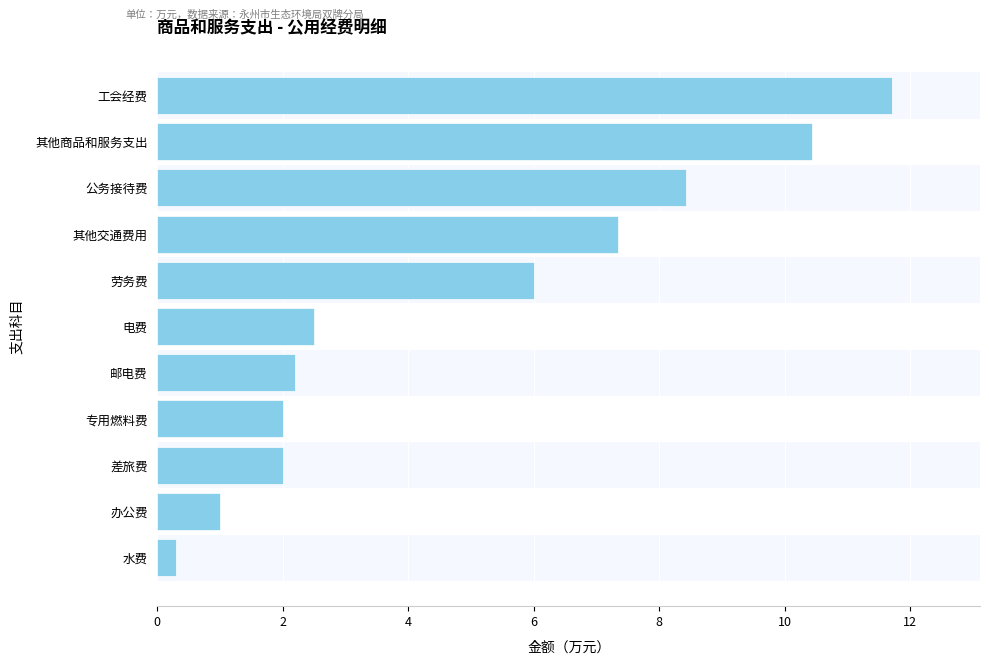

Between 电费 and 水费, which is larger?

电费